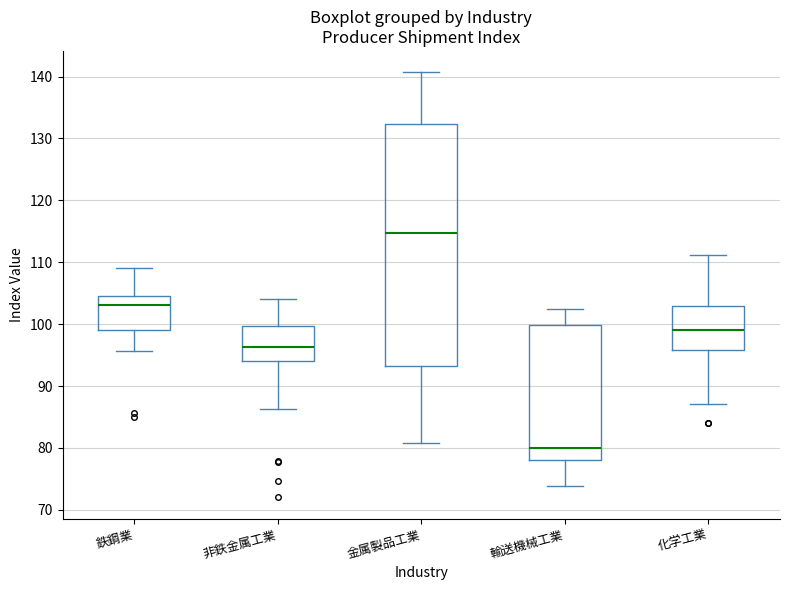

Reading left to right, read every box against the y-axis: the position of its median line, the range the box covers, and the ends of its whiskers. The values are not printed on the chart, so give them approximately, as read against the axis.

鉄鋼業: median 103, box 99 to 105, whiskers 96 to 109
非鉄金属工業: median 96, box 94 to 100, whiskers 86 to 104
金属製品工業: median 115, box 93 to 132, whiskers 81 to 141
輸送機械工業: median 80, box 78 to 100, whiskers 74 to 103
化学工業: median 99, box 96 to 103, whiskers 87 to 111